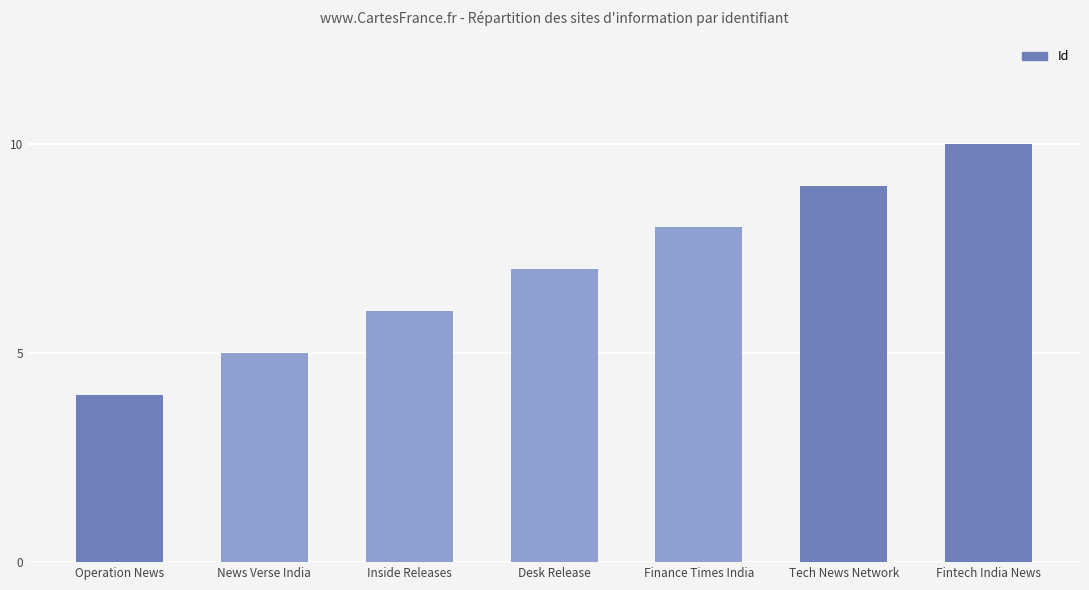

How many values are below 7?

3